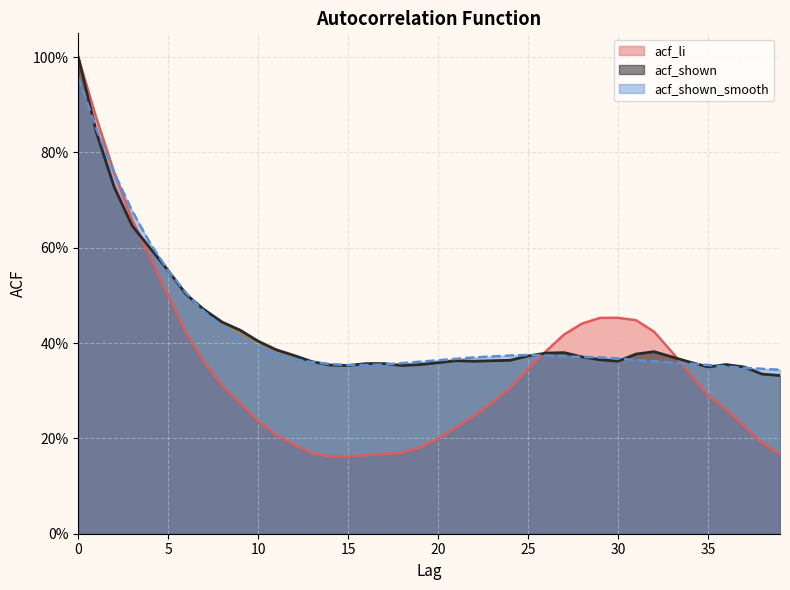

What is the minimum value for acf_shown?

0.3